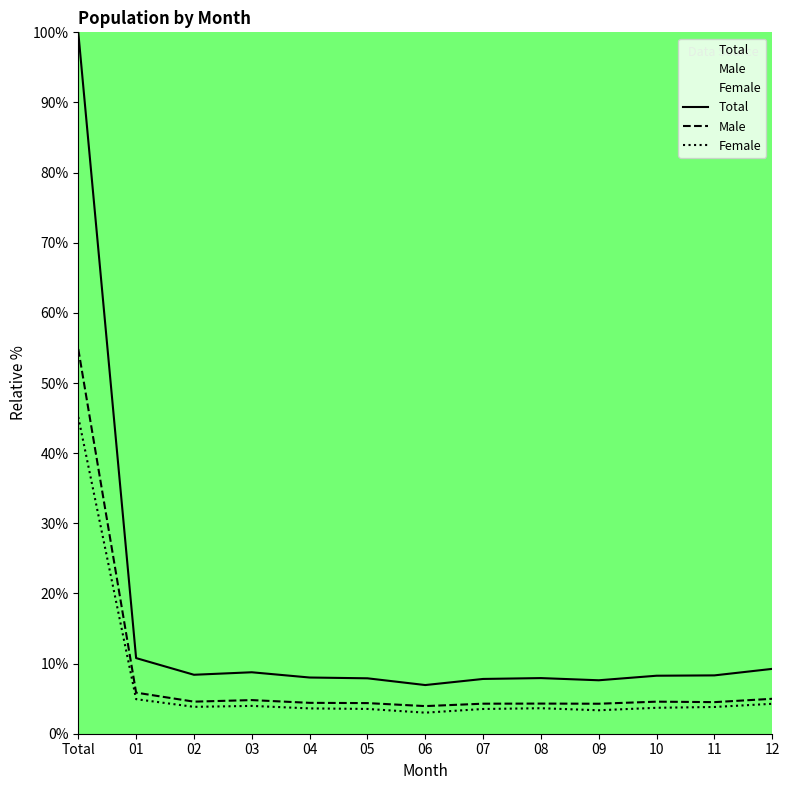

What is the label of the 12th point from the left?

11